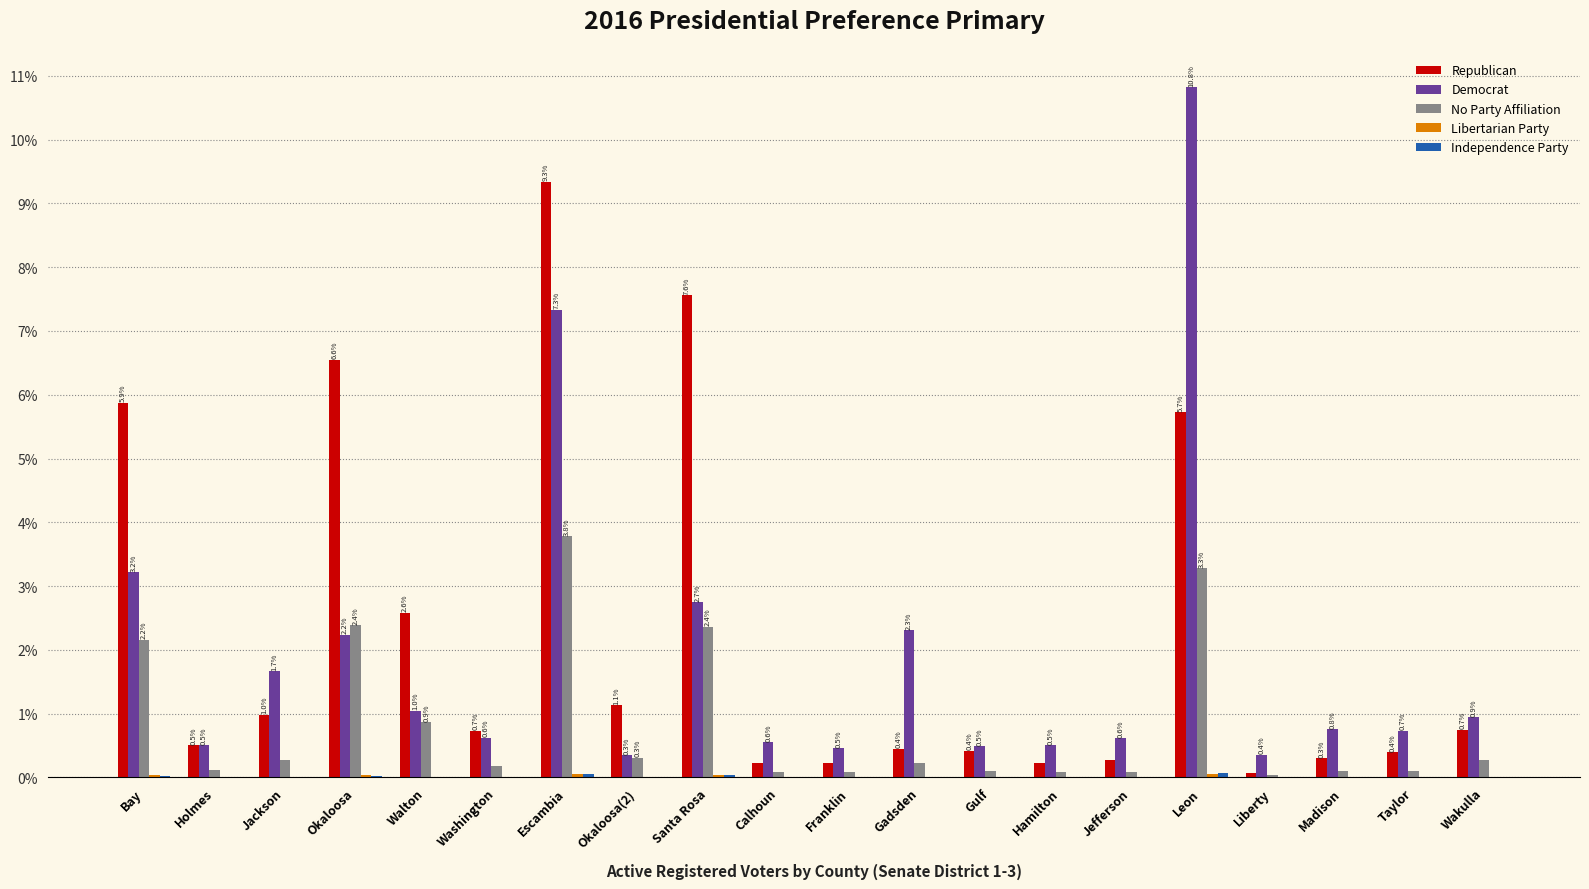

Is it true that Democrat equals 0.5 at Walton?

False